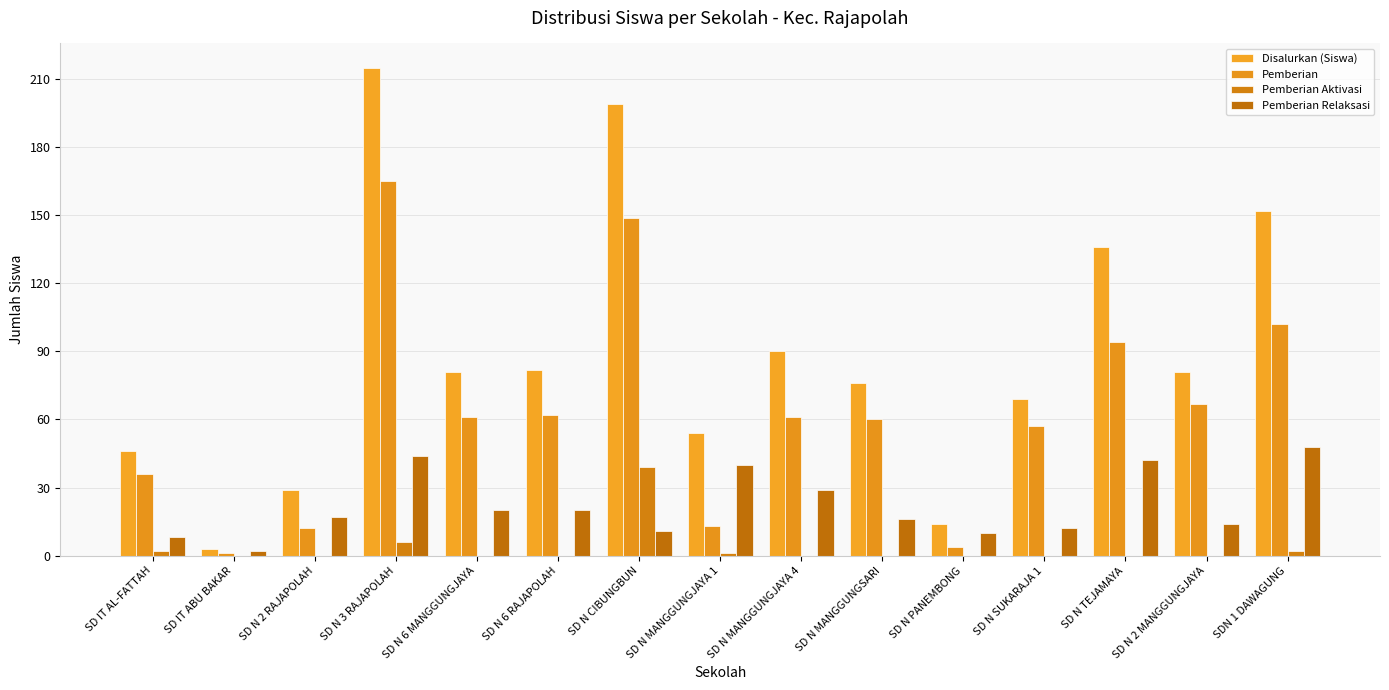

At which label does Pemberian Relaksasi reach its peak?

SDN 1 DAWAGUNG